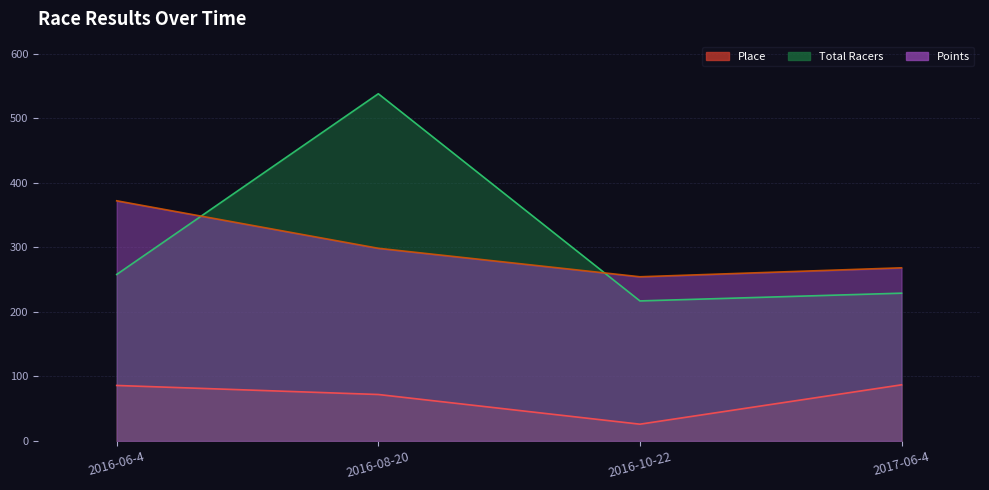

What value does the Total Racers series have at 2017-06-4?

229.0